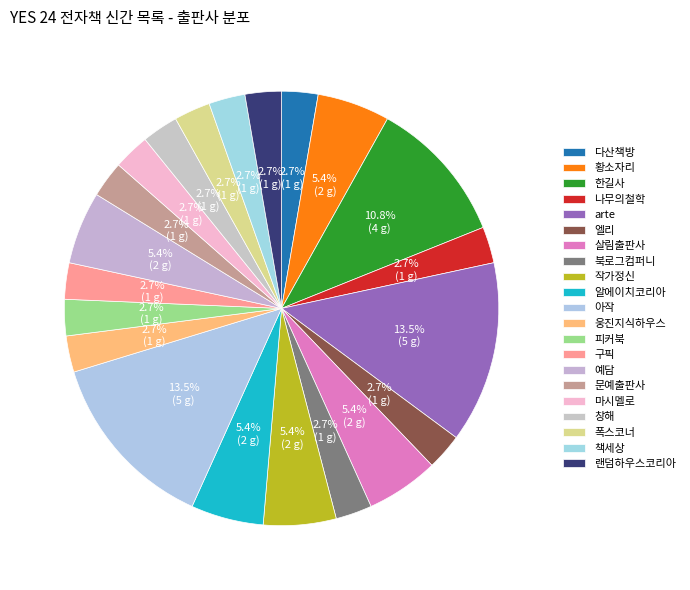

Count the number of slices in the pie.

21